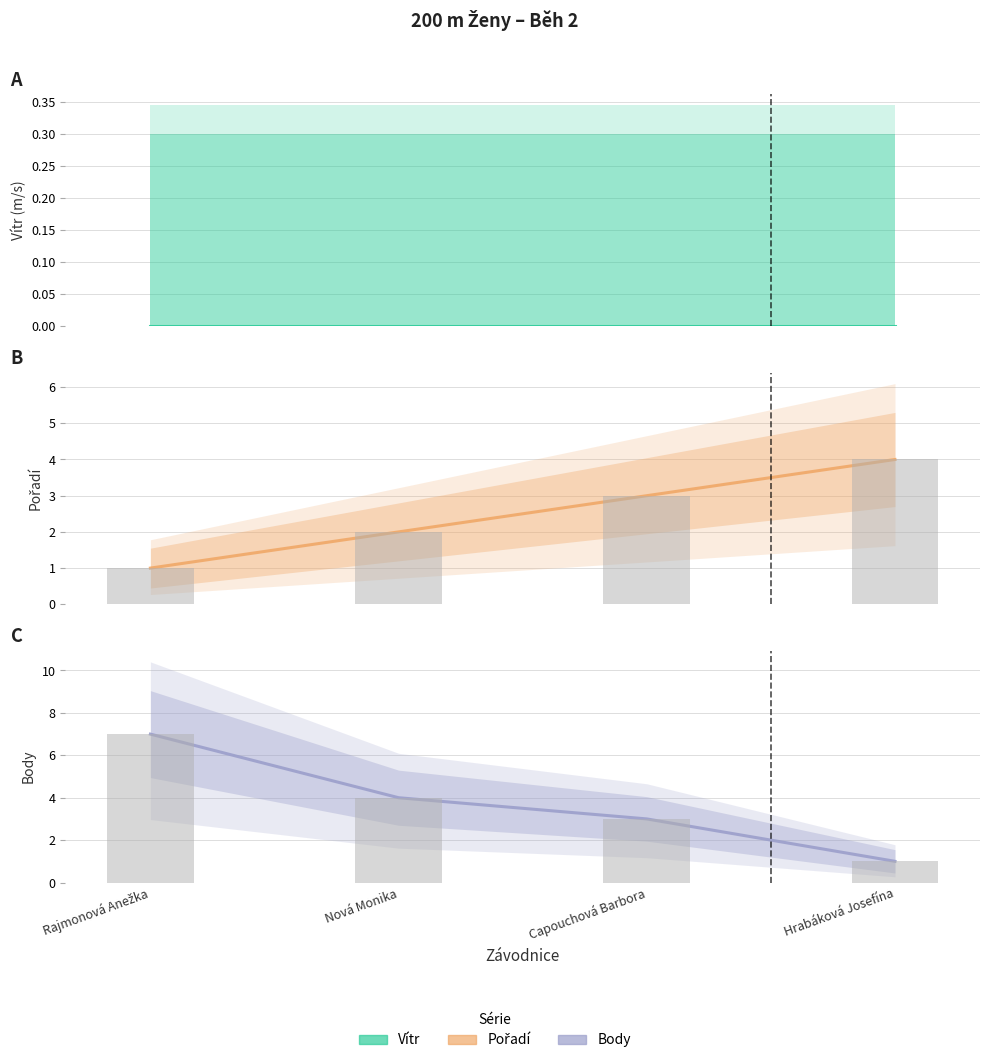

Which series has the largest total across all categories?

Body